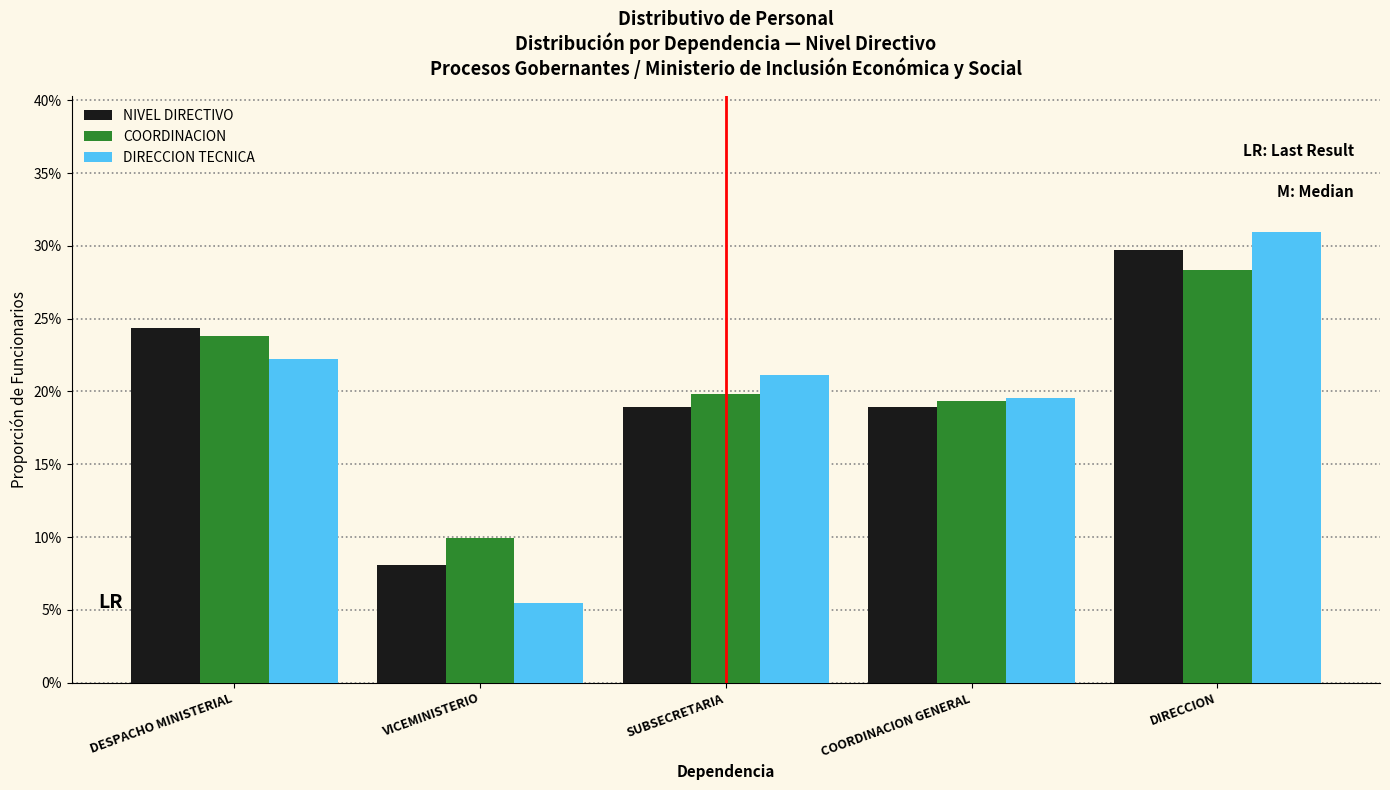

Are the bars horizontal?

No